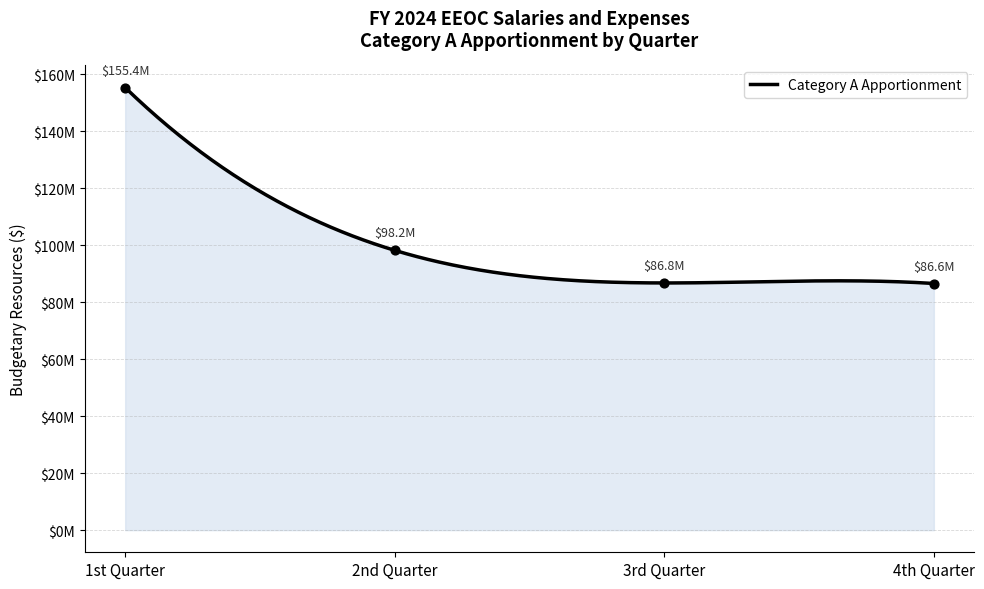

What is the change in value from 1st Quarter to 3rd Quarter?

-68594557